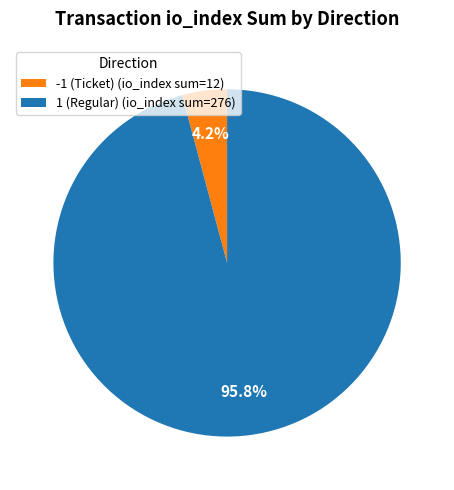

Rank the categories by value from lowest to highest.

-1 (Ticket) (io_index sum=12), 1 (Regular) (io_index sum=276)